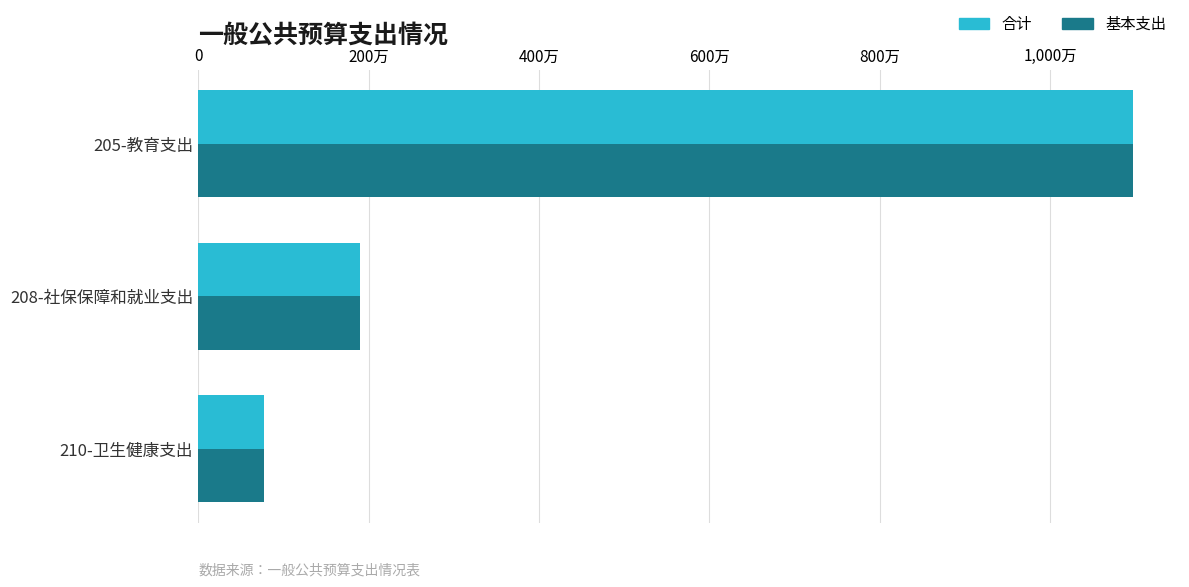

What are all the series names shown in the legend?

合计, 基本支出